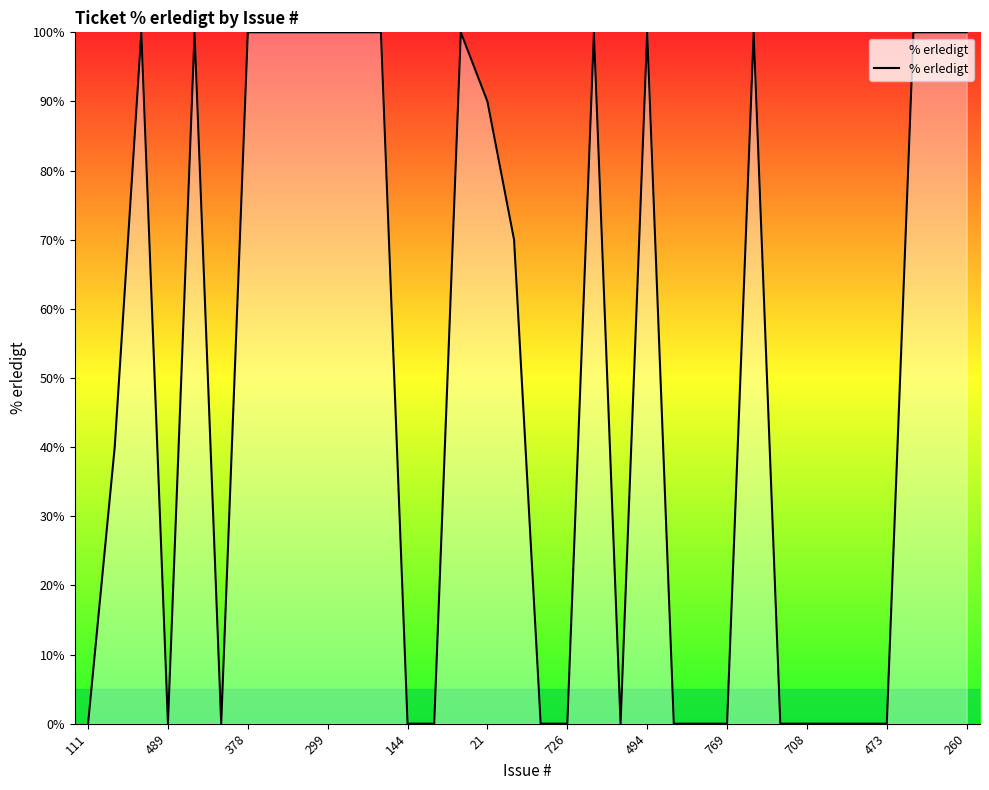

What is the greatest value displayed?

100